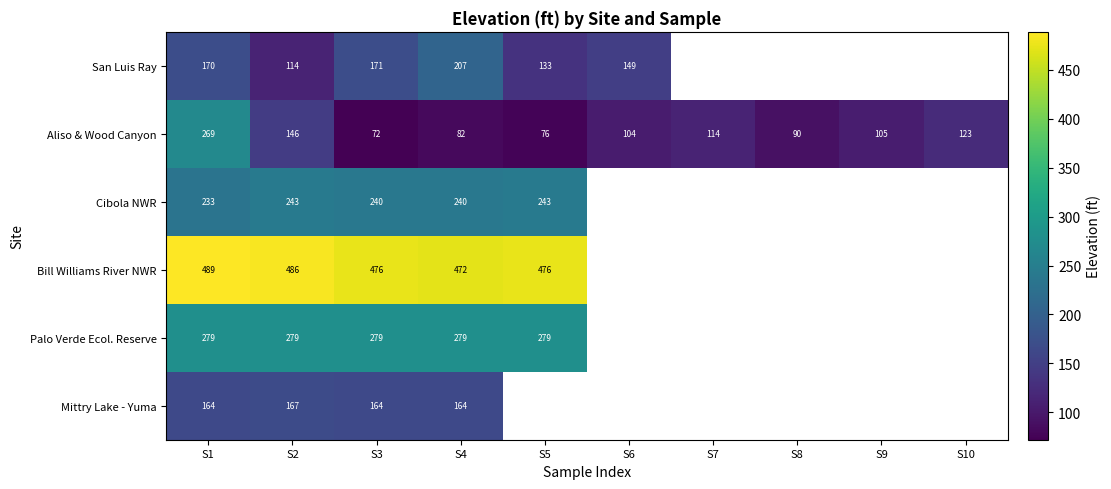

At which category is the sum across all series the highest?

S1